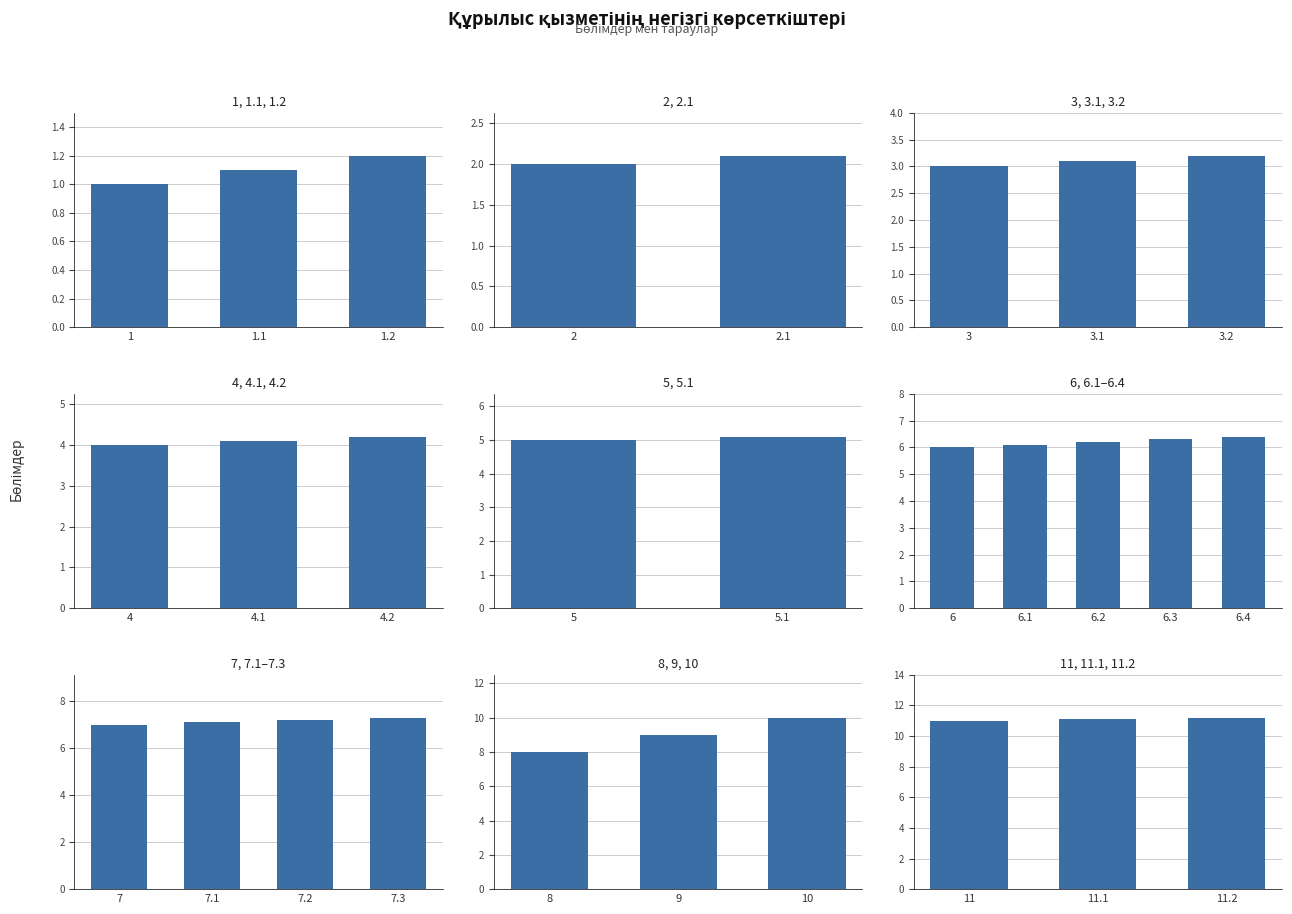

Rank the categories by value from highest to lowest.

11.2, 11.1, 11, 10, 9, 8, 7.3, 7.2, 7.1, 7, 6.4, 6.3, 6.2, 6.1, 6, 5.1, 5, 4.2, 4.1, 4, 3.2, 3.1, 3, 2.1, 2, 1.2, 1.1, 1